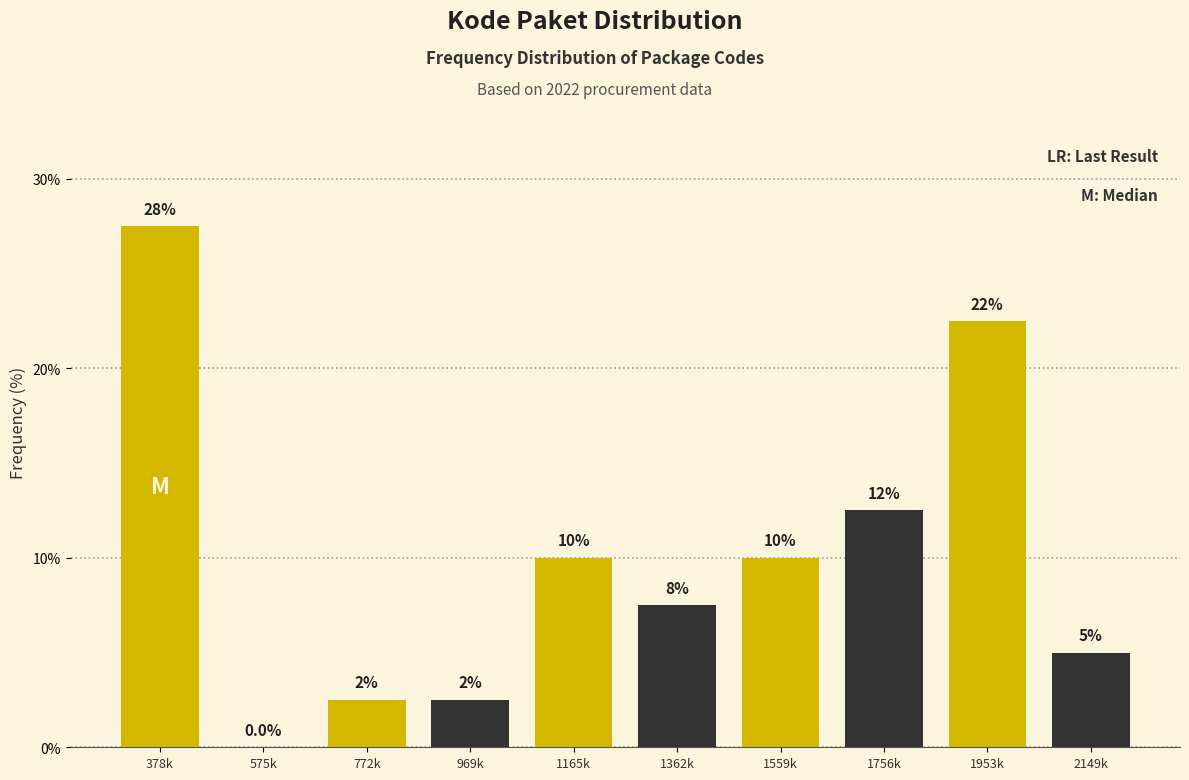

Are the bars horizontal?

No